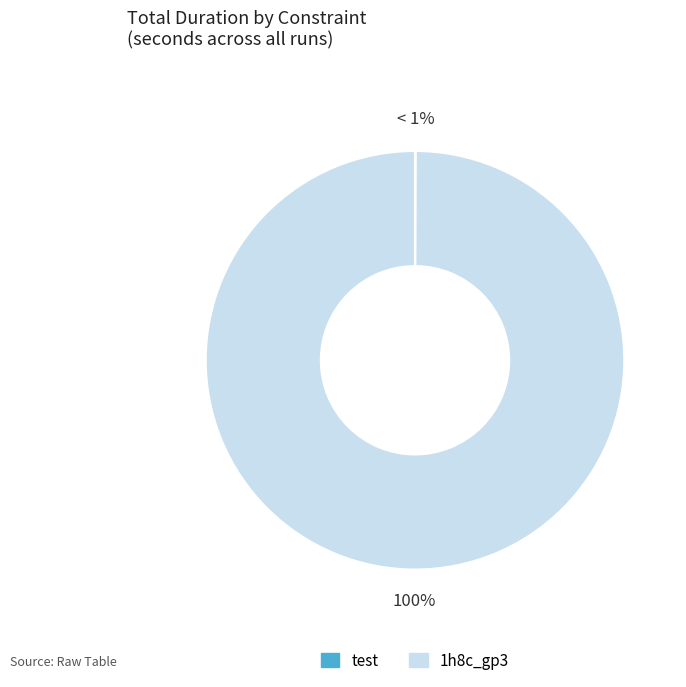

Between 1h8c_gp3 and 1h8c_gp3, which is larger?

1h8c_gp3